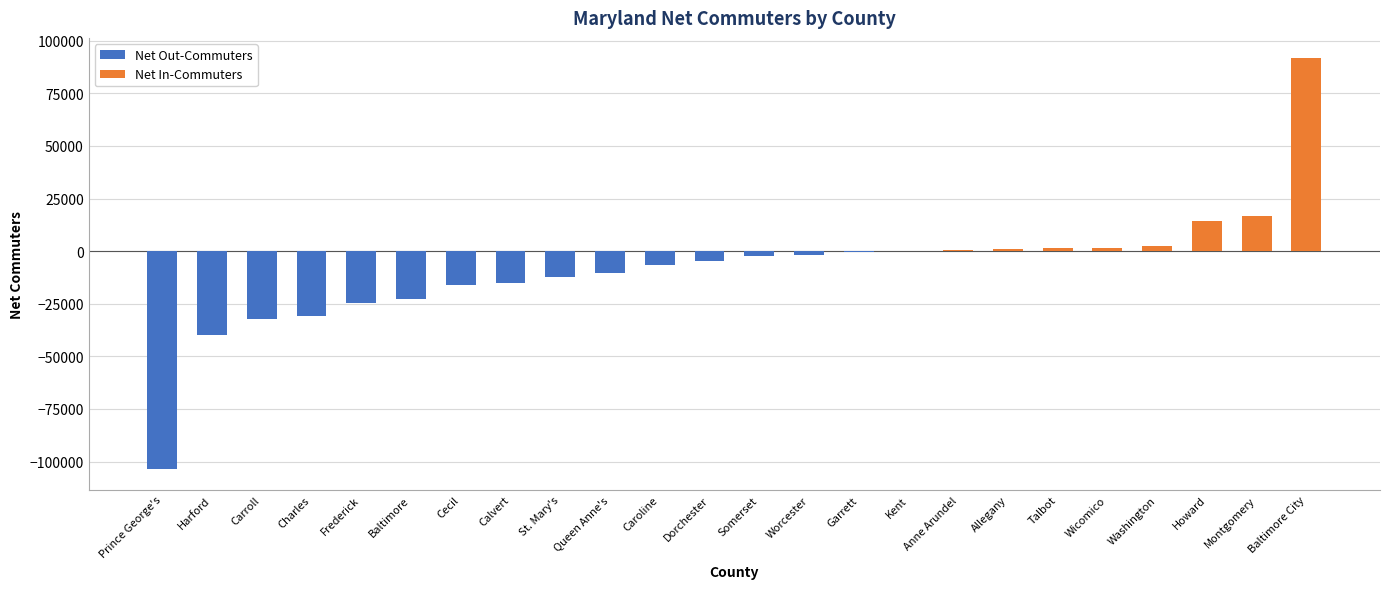

Does the chart contain stacked bars?

No